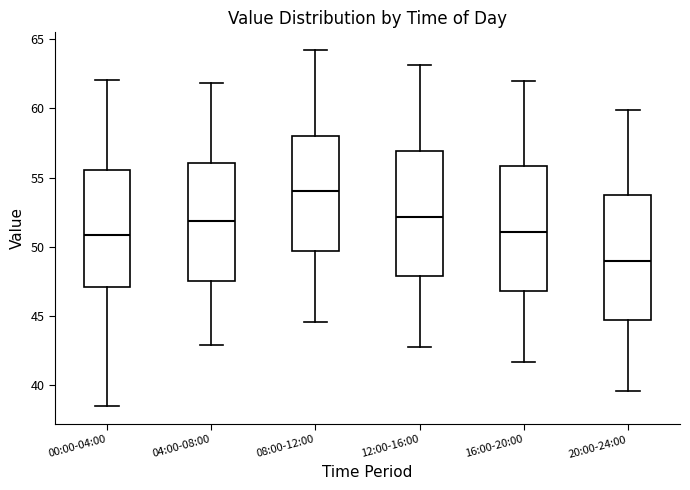

Reading left to right, read every box against the y-axis: the position of its median line, the range the box covers, and the ends of its whiskers. The values are not printed on the chart, so give them approximately, as read against the axis.

00:00-04:00: median 51.0, box 47.0 to 55.5, whiskers 38.5 to 62.0
04:00-08:00: median 52.0, box 47.5 to 56.0, whiskers 43.0 to 62.0
08:00-12:00: median 54.0, box 49.5 to 58.0, whiskers 44.5 to 64.0
12:00-16:00: median 52.0, box 48.0 to 57.0, whiskers 43.0 to 63.0
16:00-20:00: median 51.0, box 47.0 to 56.0, whiskers 41.5 to 62.0
20:00-24:00: median 49.0, box 44.5 to 53.5, whiskers 39.5 to 60.0